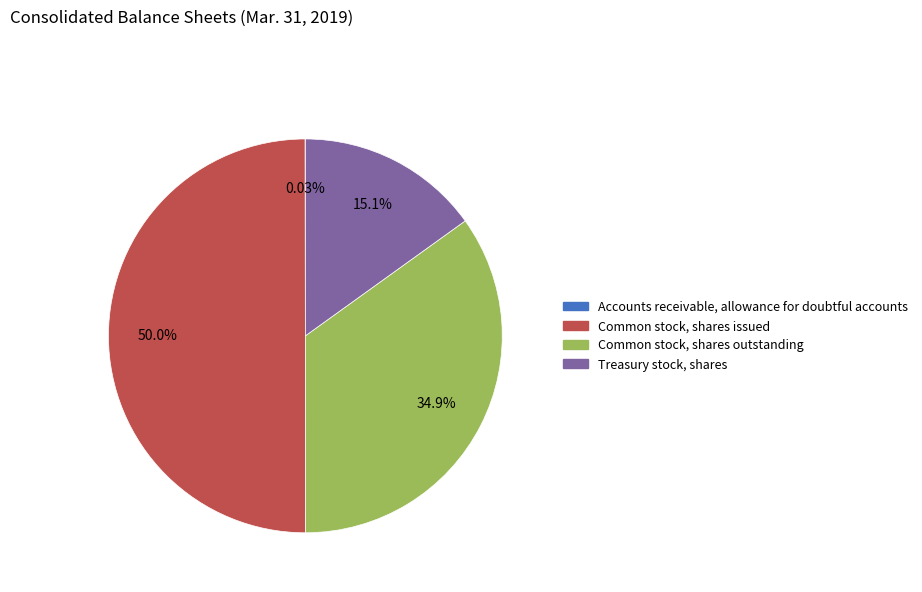

Which has a higher value, Treasury stock, shares or Common stock, shares outstanding?

Common stock, shares outstanding